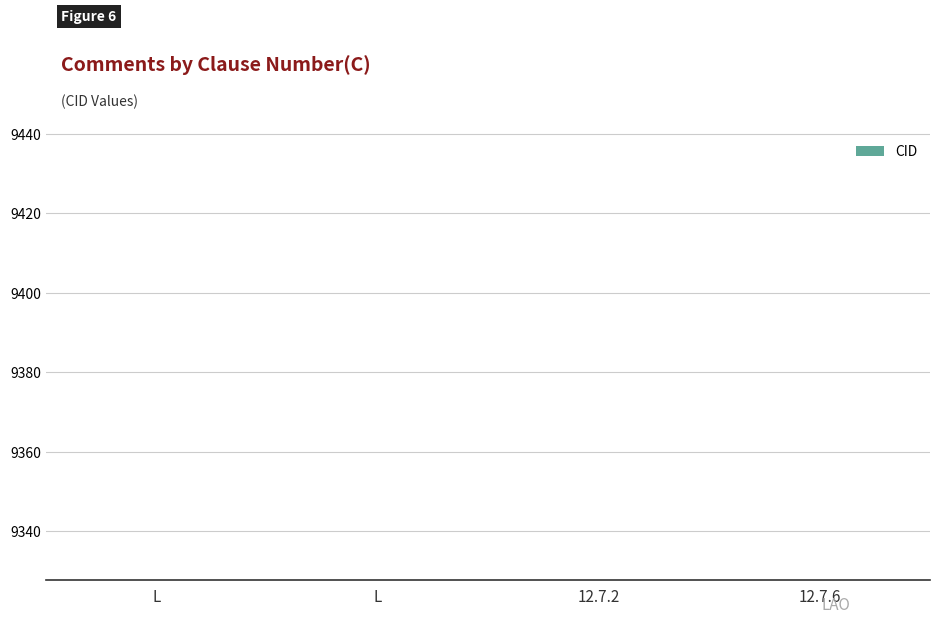

How many bars are there in total?

4